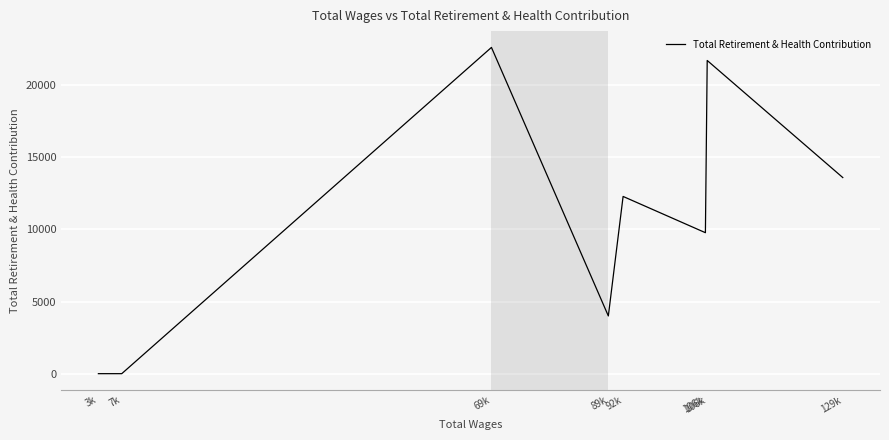

List the labels in order of value, largest first.

69k, 106k, 129k, 92k, 106k, 89k, 7k, 3k